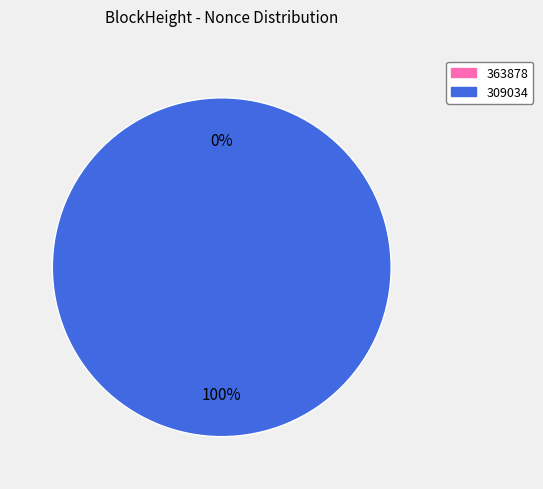

Which category has the biggest portion of the pie?

309034